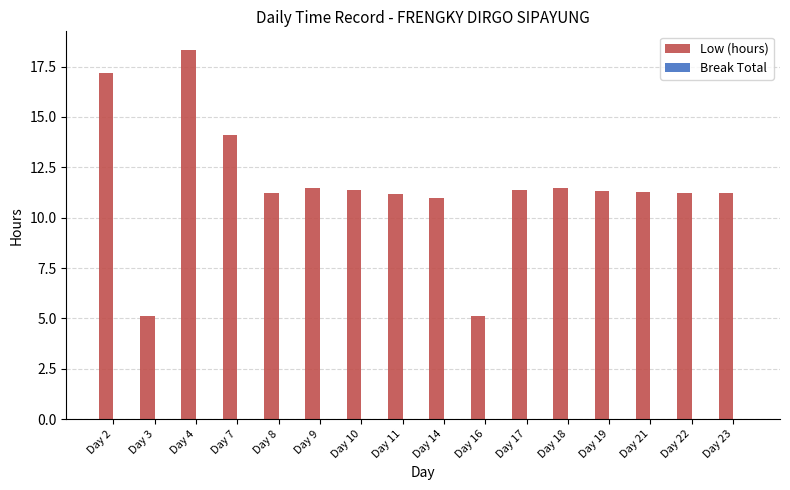

What is the average value?

11.5